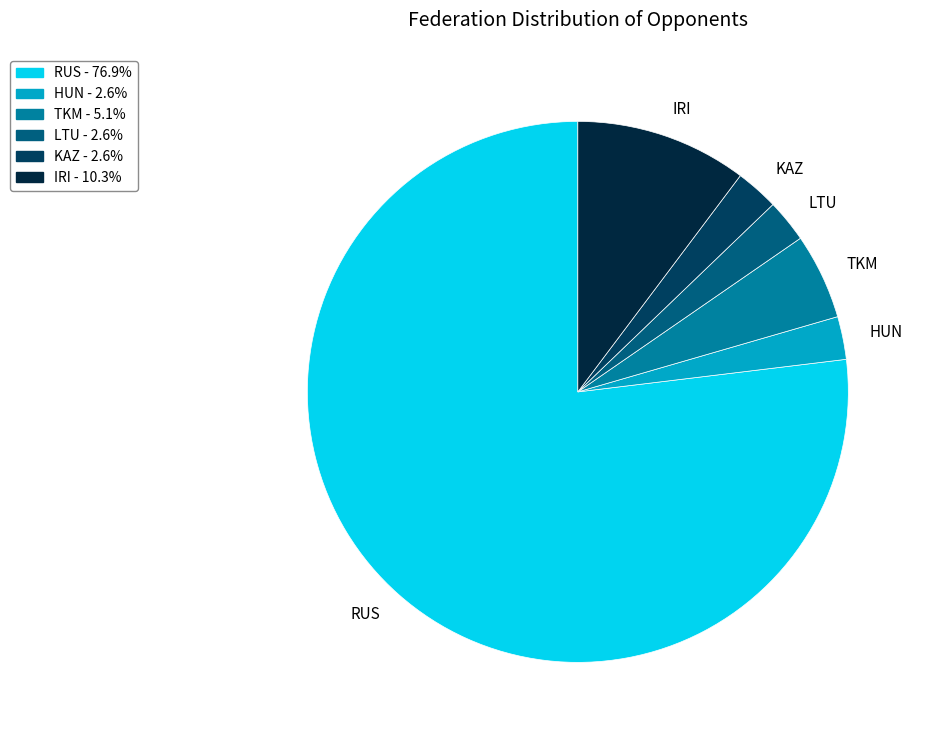

Do TKM and LTU together represent more than half of the pie?

No